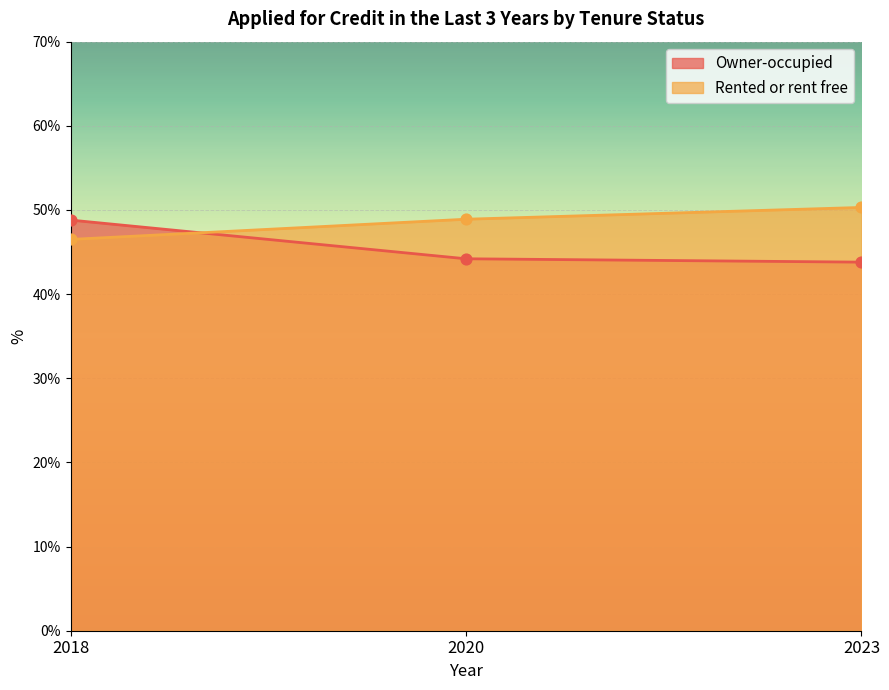

Which series reaches the minimum Y coordinate?

Owner-occupied